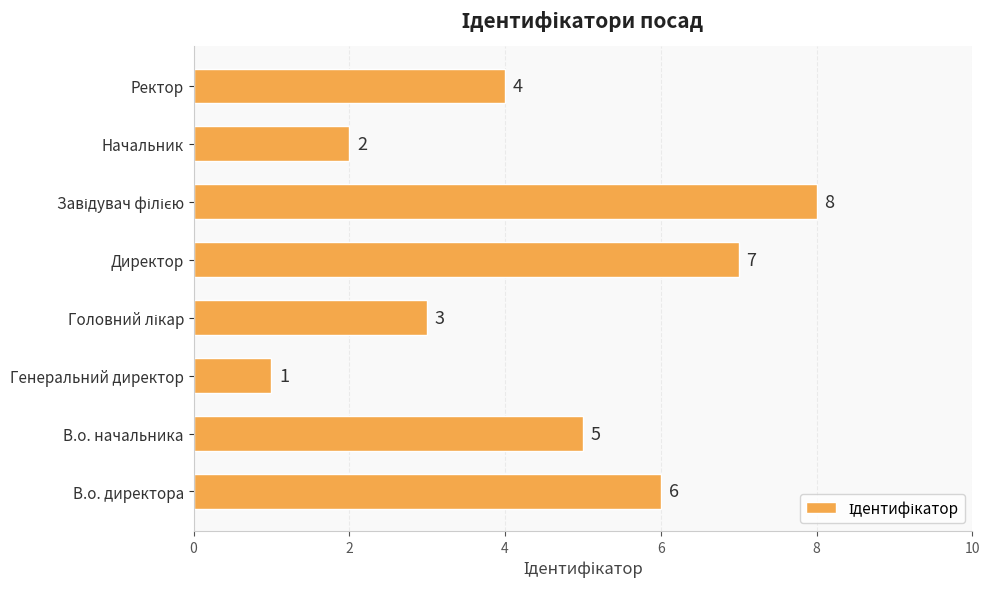

How many series are shown in this chart?

1